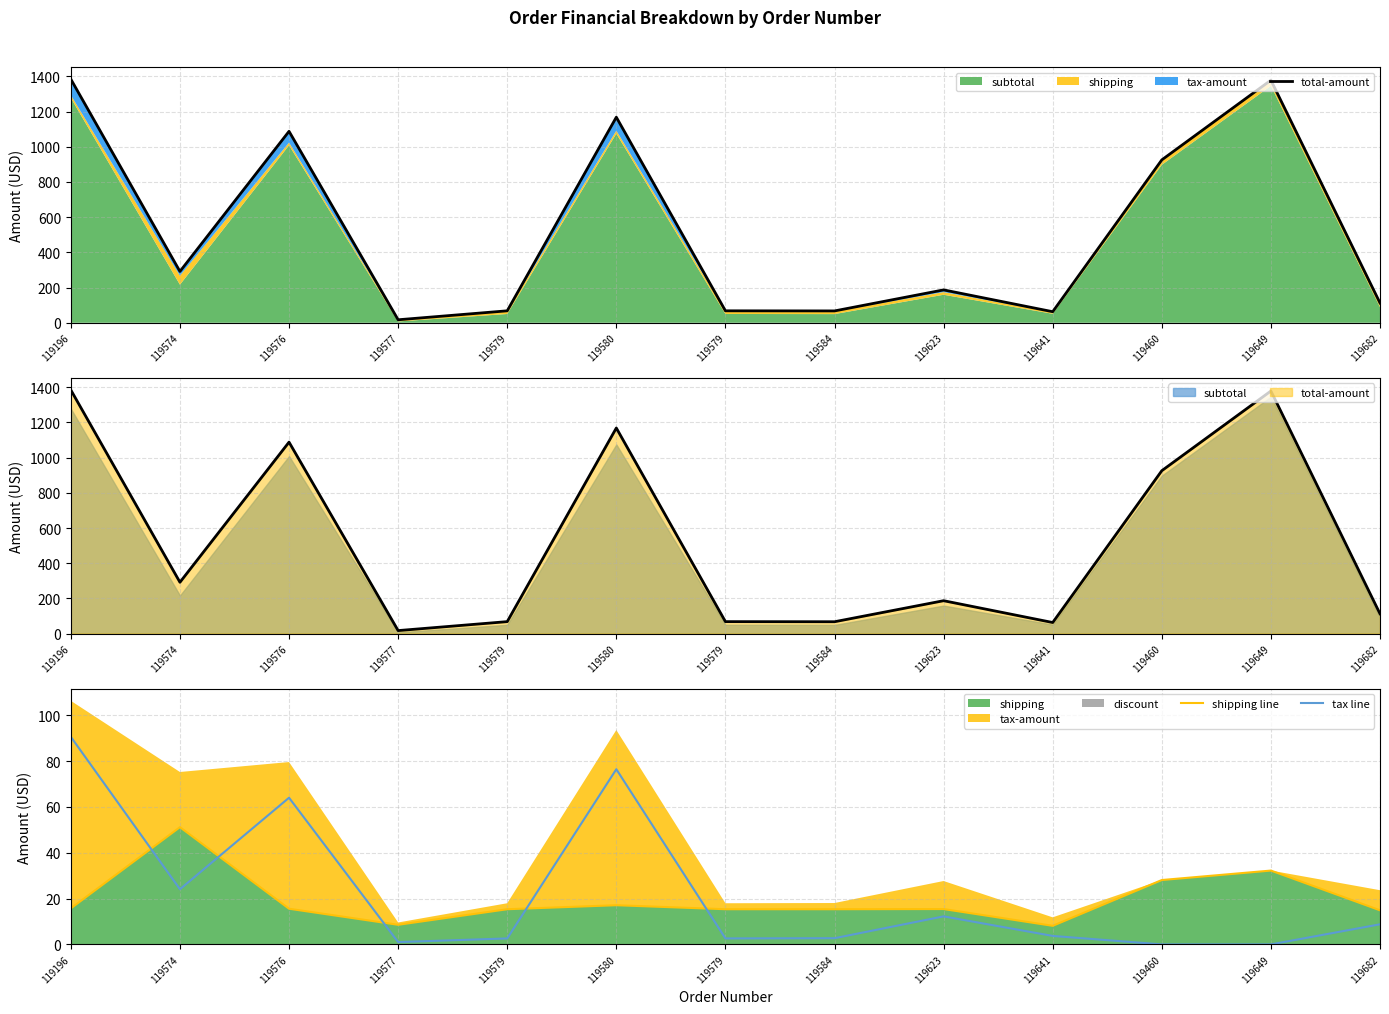

At how many categories does at least one series exceed 234?

6